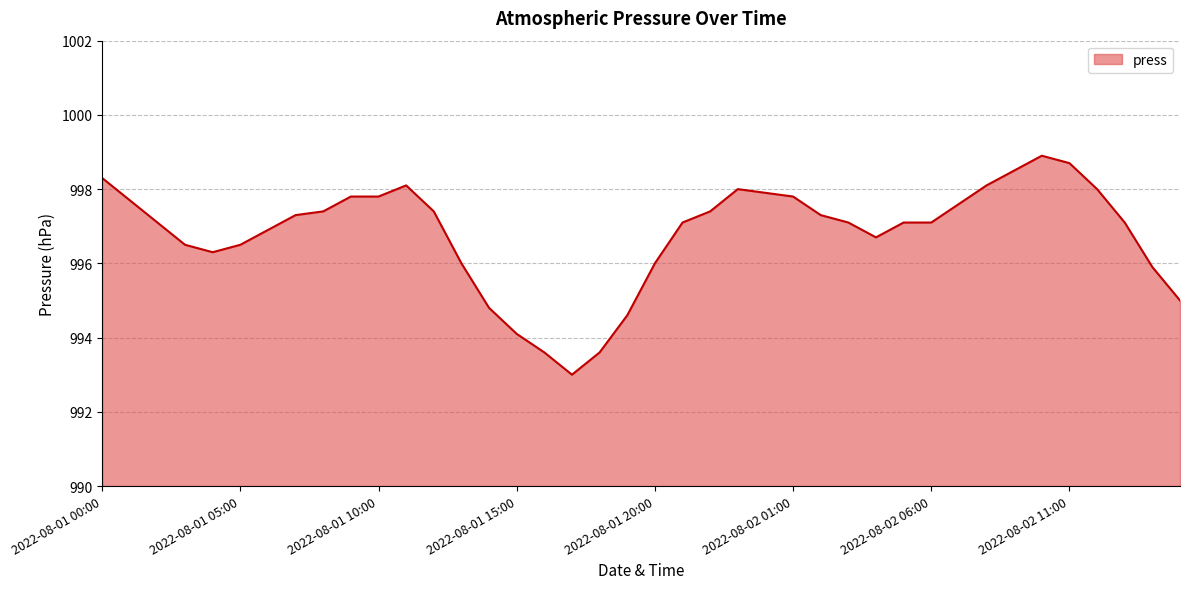

What is the maximum value shown in the chart?

998.9